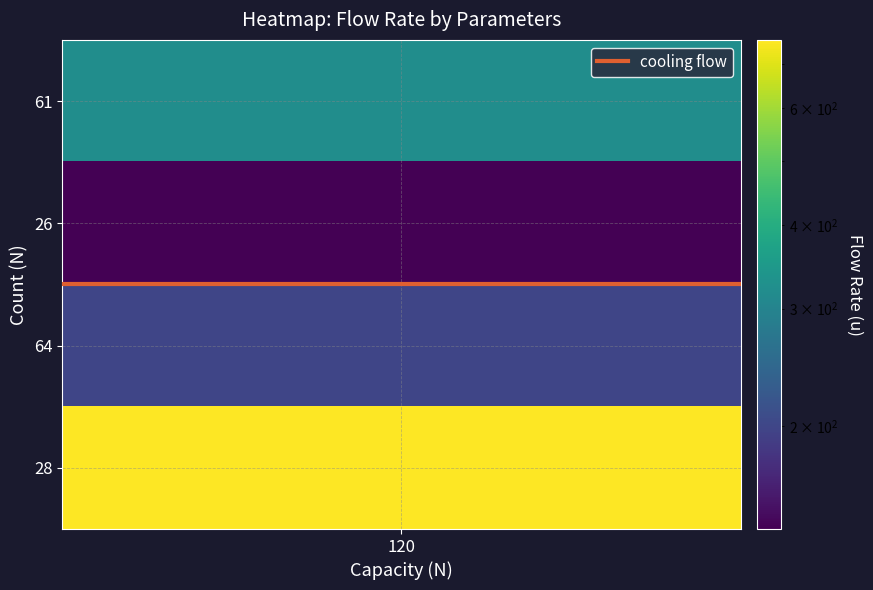

Is it true that the value at 61 is 320?

True